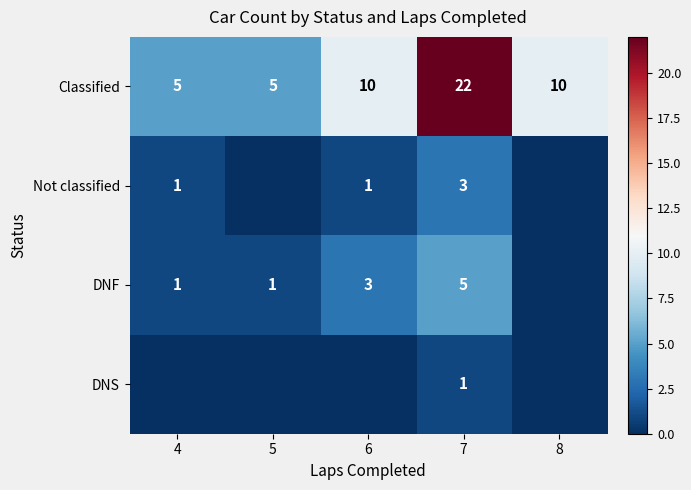

What is the sum of all Classified values?

52